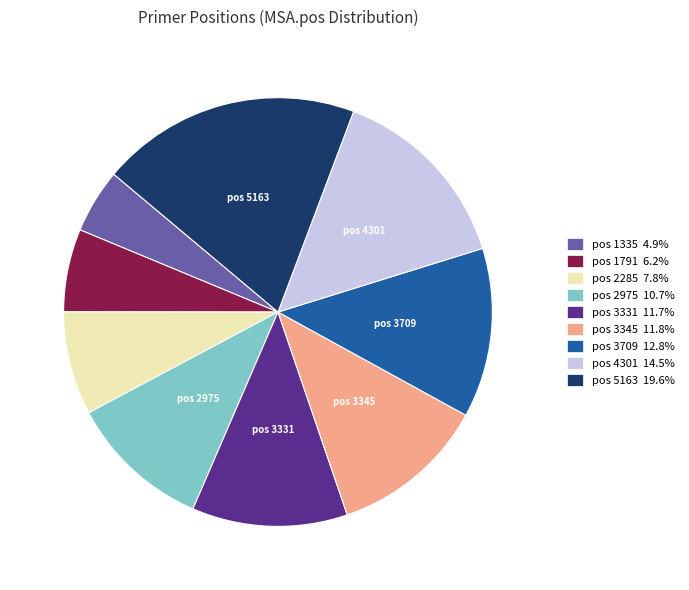

Approximately how many times larger is the value at pos 1791 6.2% compared to pos 1335 4.9%?

1.3